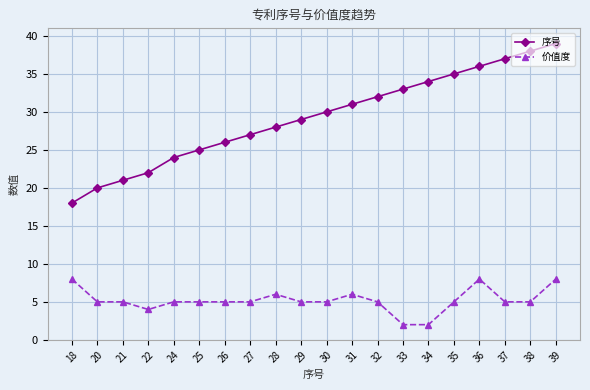

What is the minimum value for 价值度?

2